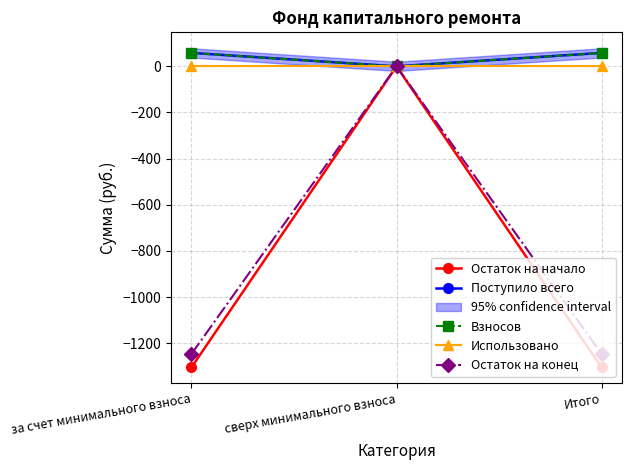

Which category has the highest value across all series?

за счет минимального взноса